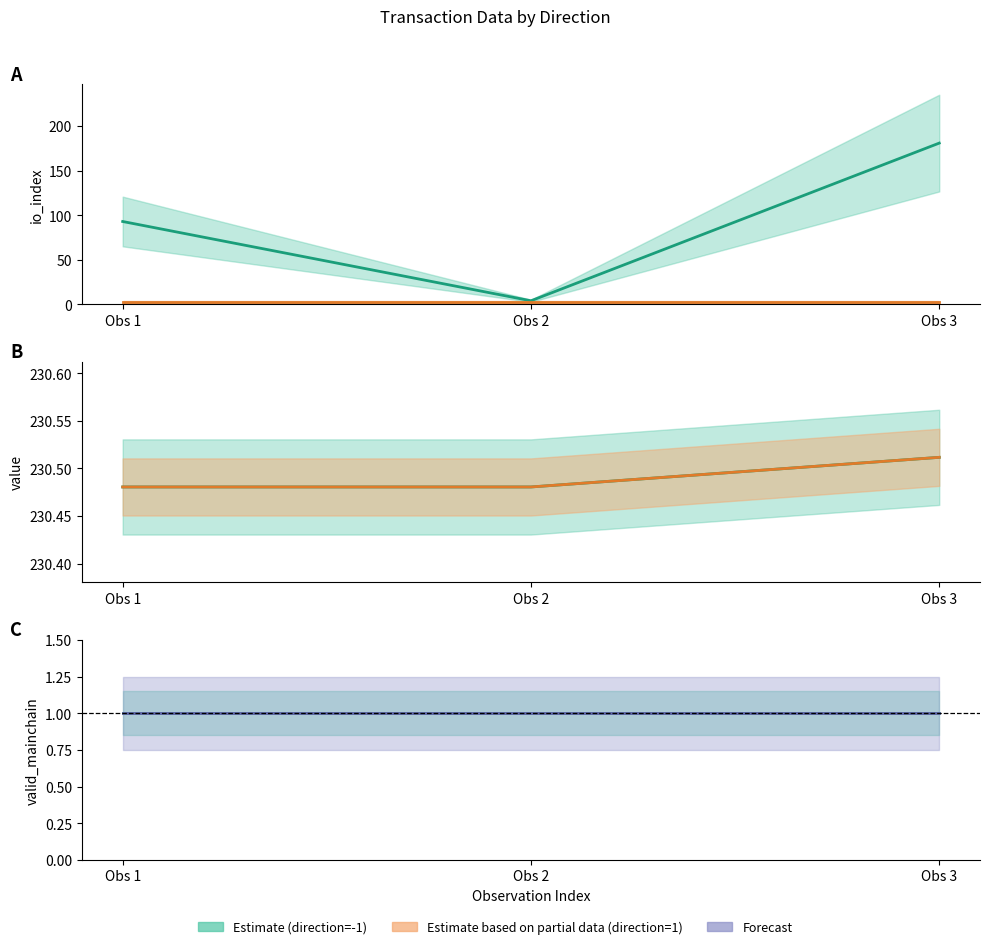

What is the value of the valid_mainchain point at the 6th from the left?

1.0